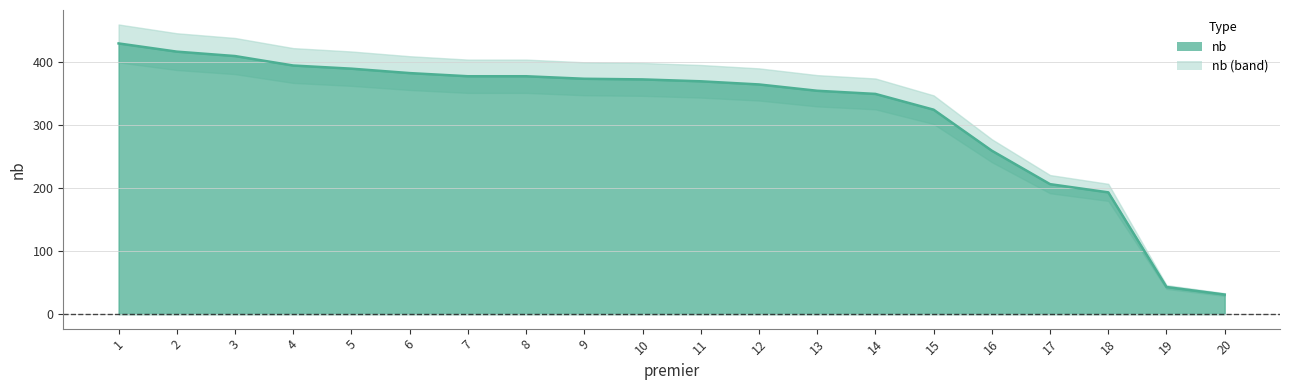

List the labels in order of value, largest first.

1, 2, 3, 4, 5, 6, 7, 8, 9, 10, 11, 12, 13, 14, 15, 16, 17, 18, 19, 20